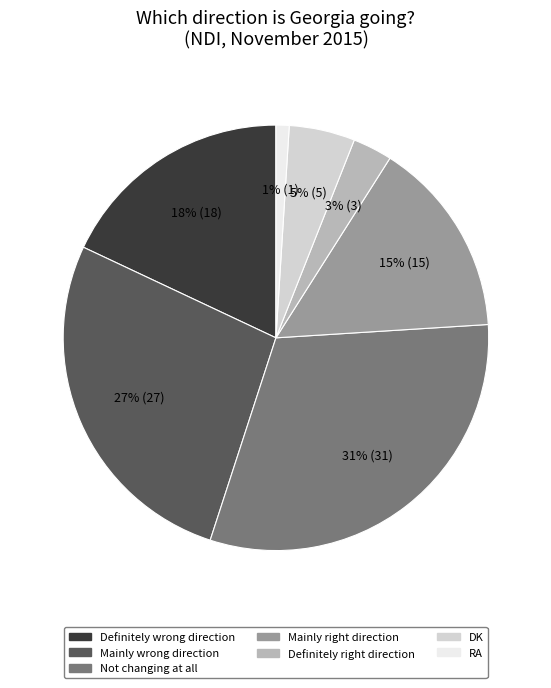

How many segments does this pie chart have?

7